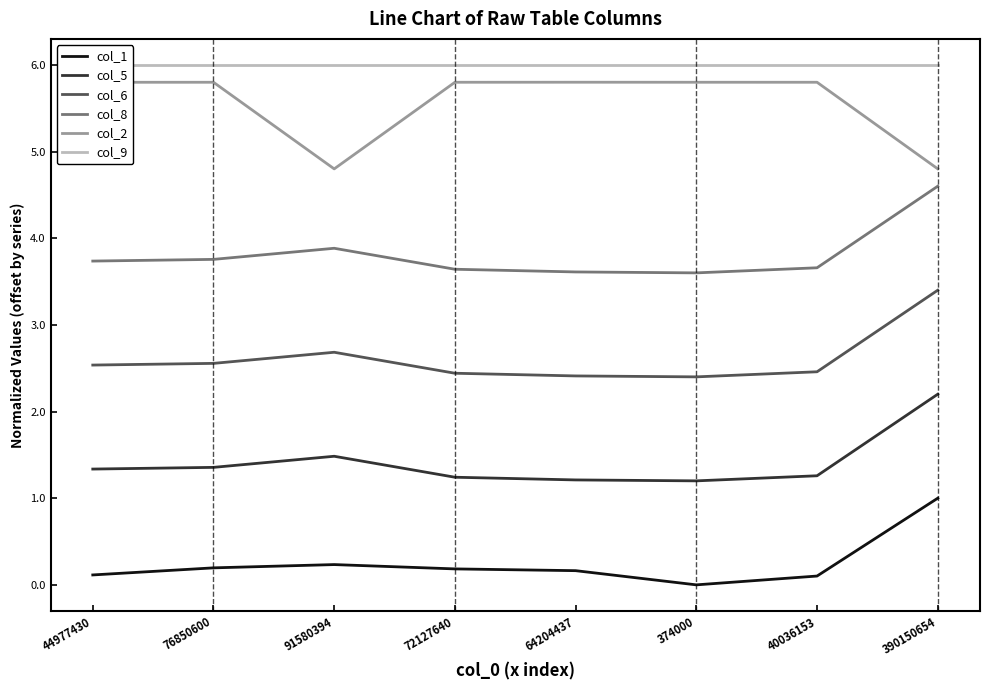

How many interior local peaks does the col_8 series have?

1